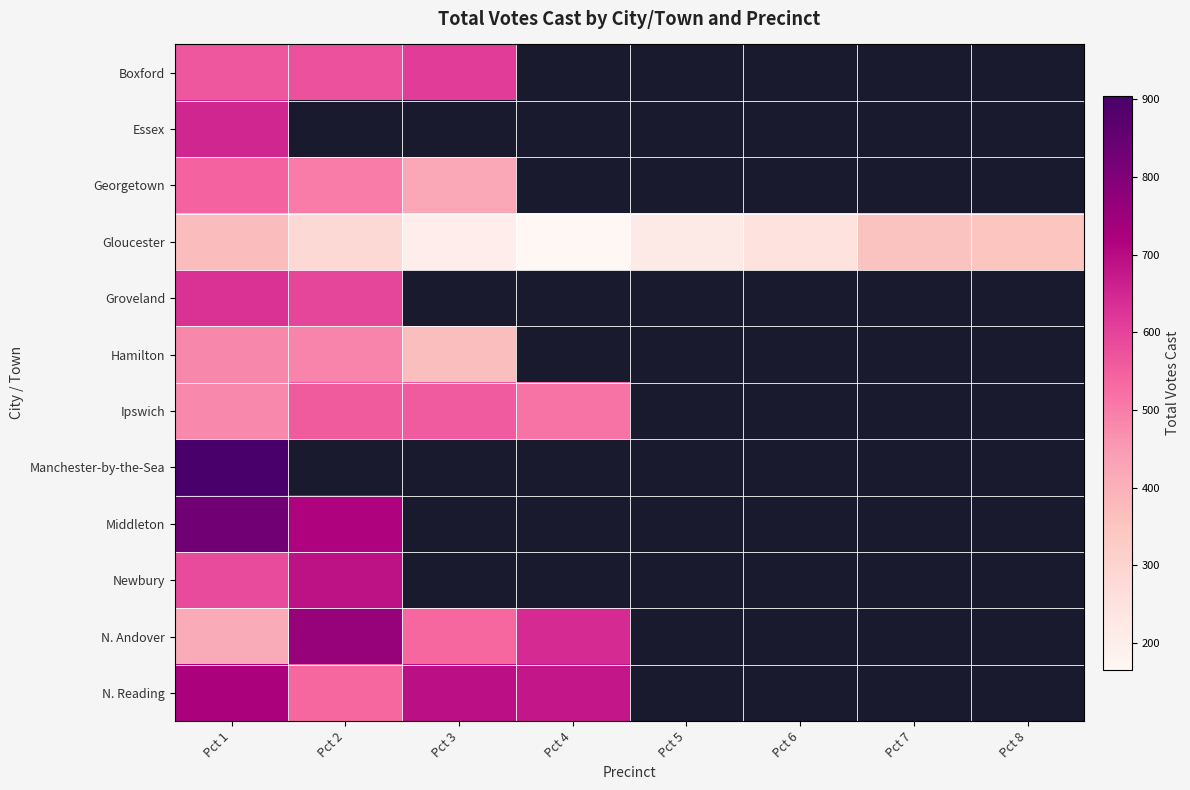

What is the difference between the maximum and minimum values in the Ipswich series?

81.0